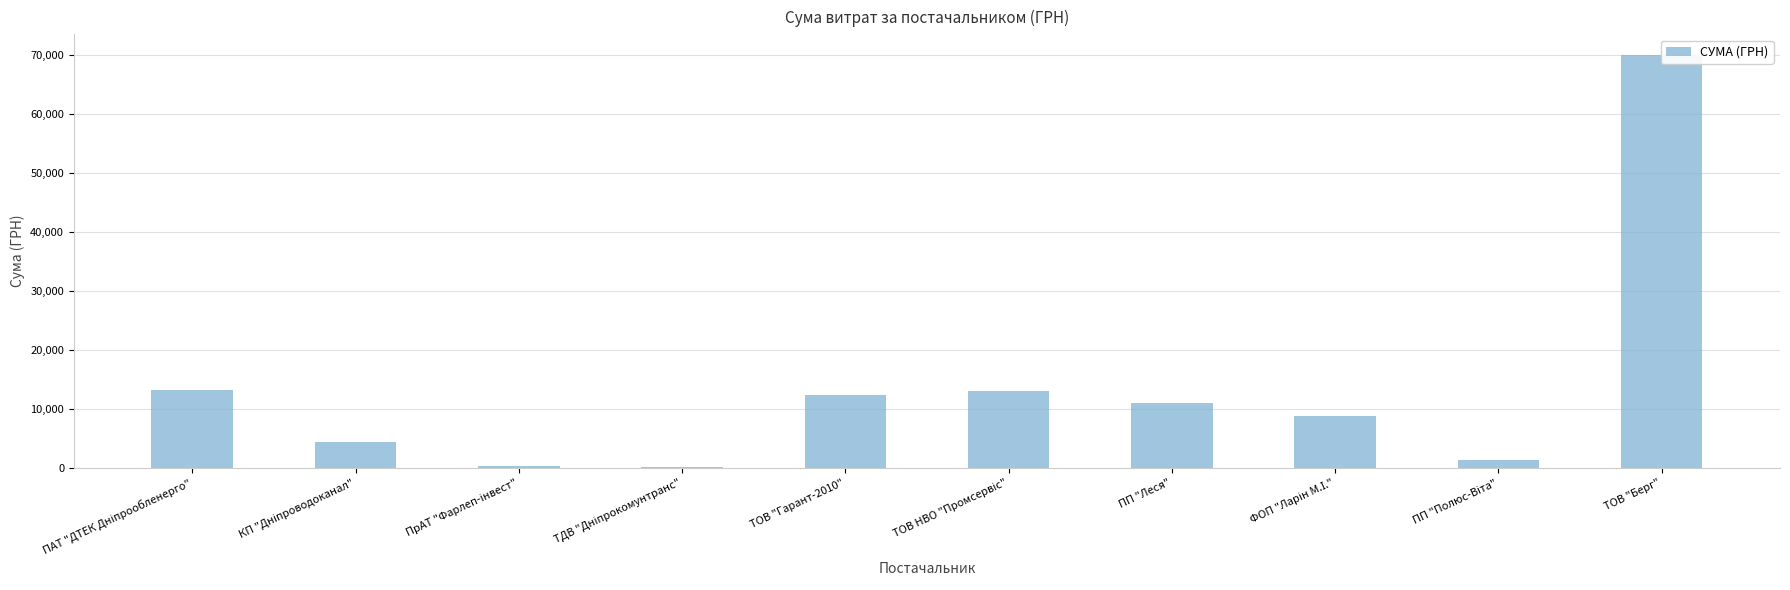

Reading left to right, what are all the values shown in this chart?

ПАТ "ДТЕК Дніпрообленерго"=13179.3	КП "Дніпроводоканал"=4388.5	ПрАТ "Фарлеп-інвест"=339.3	ТДВ "Дніпрокомунтранс"=135.7	ТОВ "Гарант-2010"=12423.2	ТОВ НВО "Промсервіс"=13000.4	ПП "Леся"=10988.9	ФОП "Ларін М.І."=8761.9	ПП "Полюс-Віта"=1342.5	ТОВ "Берг"=70000.0